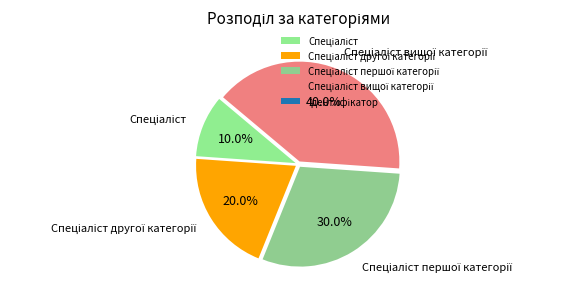

Does any single category account for the majority?

No